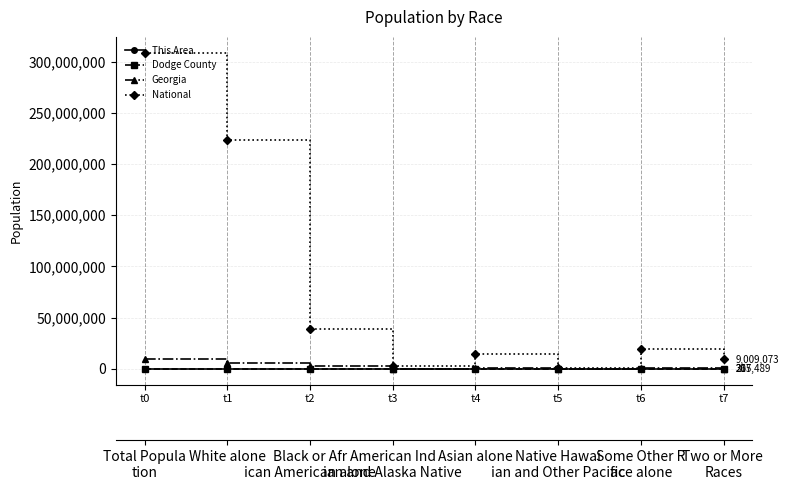

Does the chart display data point markers on the line(s)?

Yes